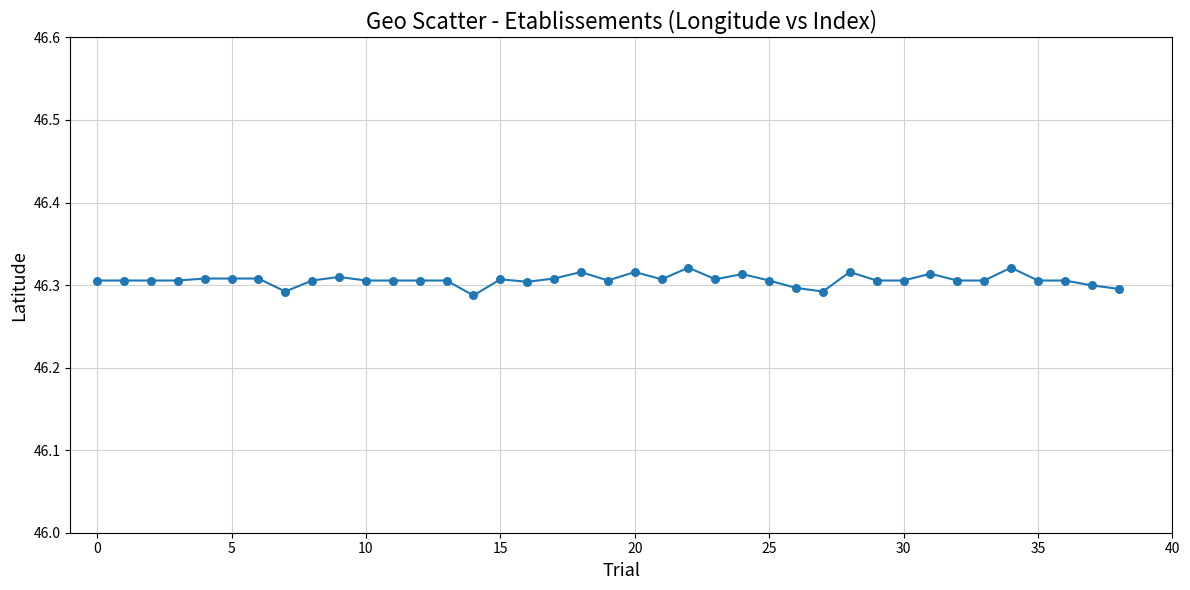

How many lines are shown in the chart?

1